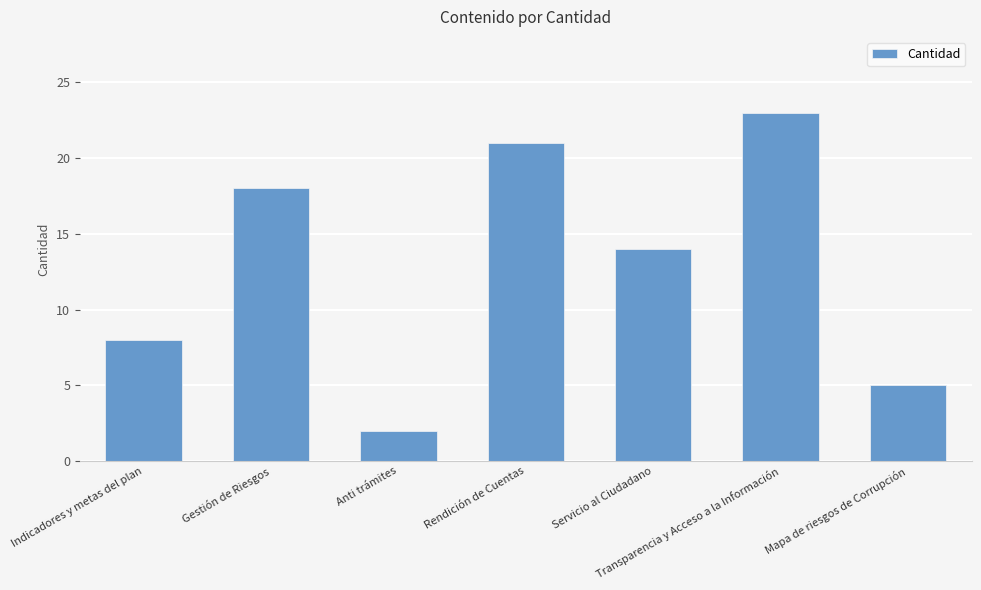

List the labels in order of value, largest first.

Transparencia y Acceso a la Información, Rendición de Cuentas, Gestión de Riesgos, Servicio al Ciudadano, Indicadores y metas del plan, Mapa de riesgos de Corrupción, Anti trámites